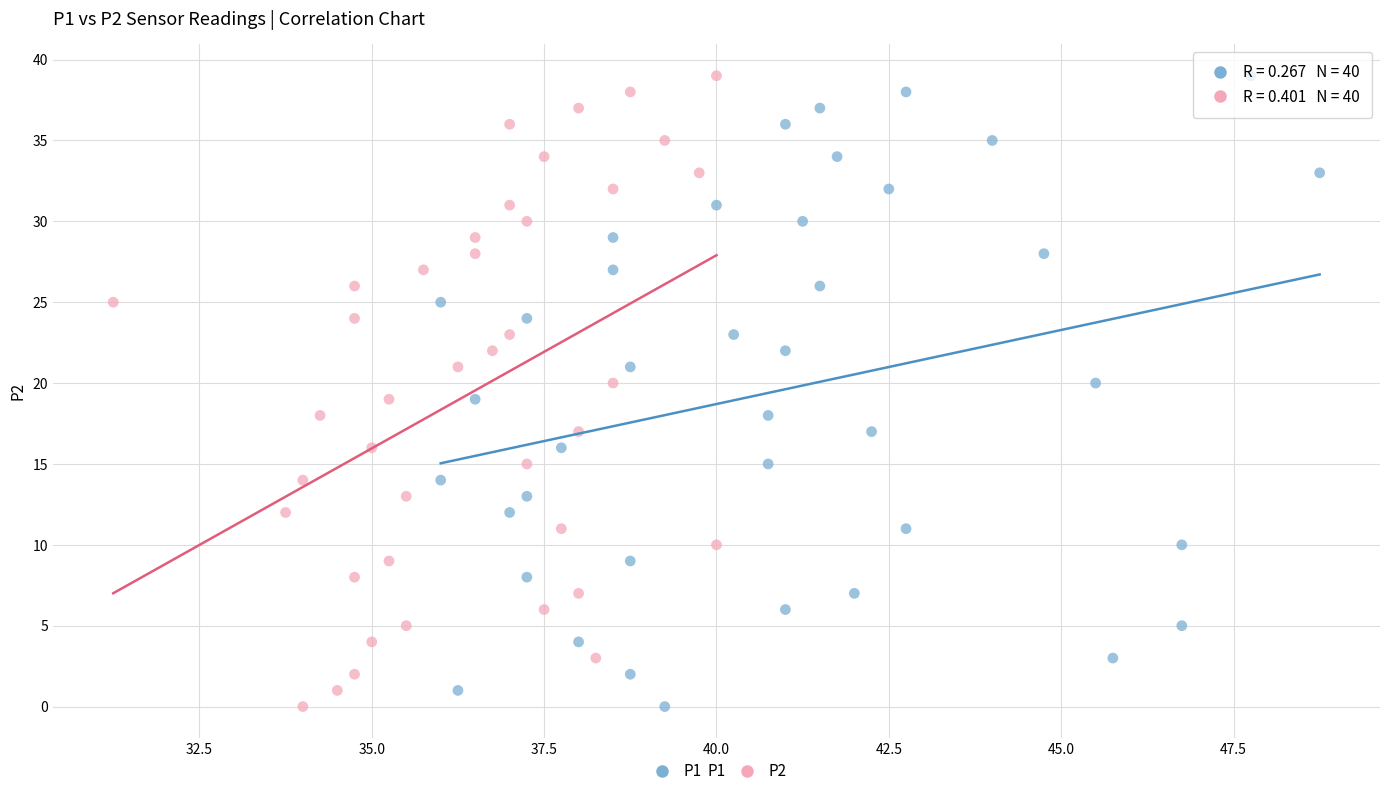

What are all the series names shown in the legend?

P1, P2